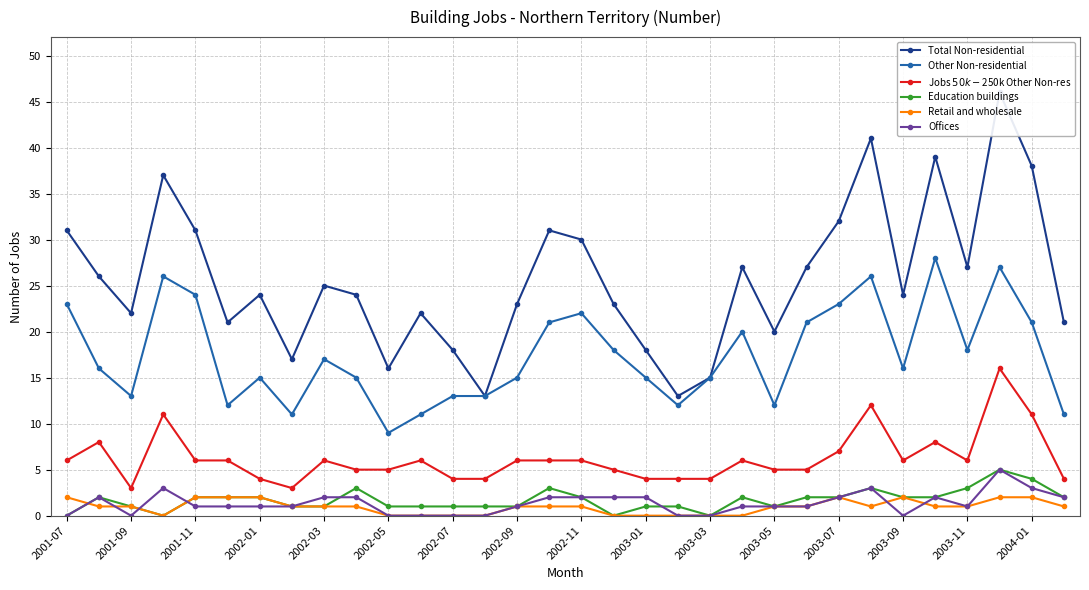

What is the difference between the maximum and minimum values in the Total Non-residential series?

33